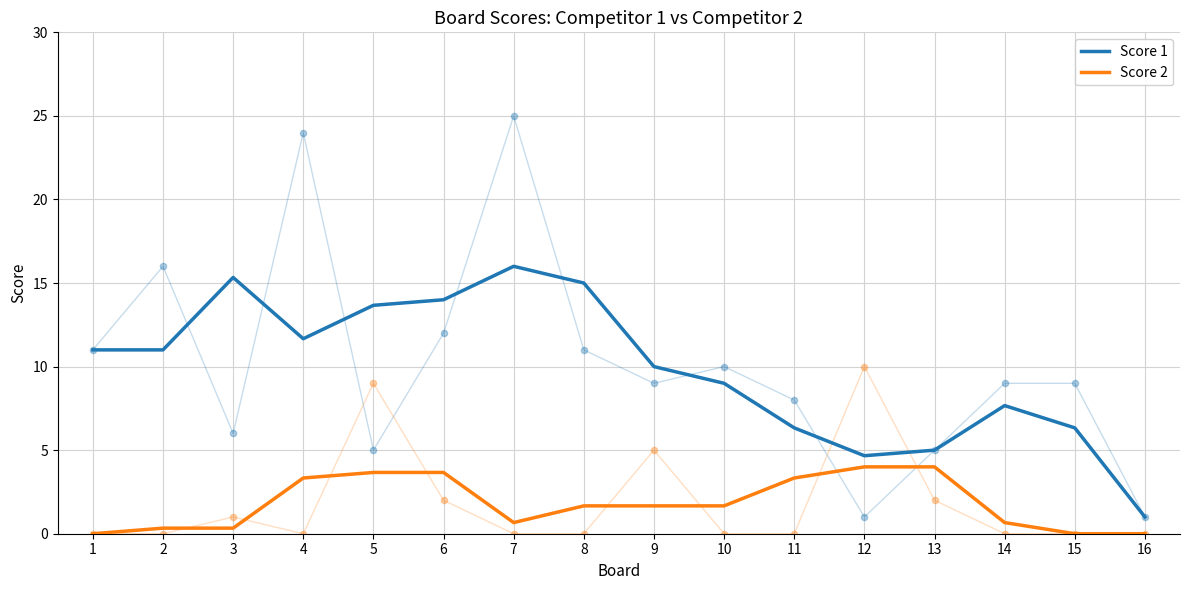

Which series reaches the maximum Y coordinate?

Score 1